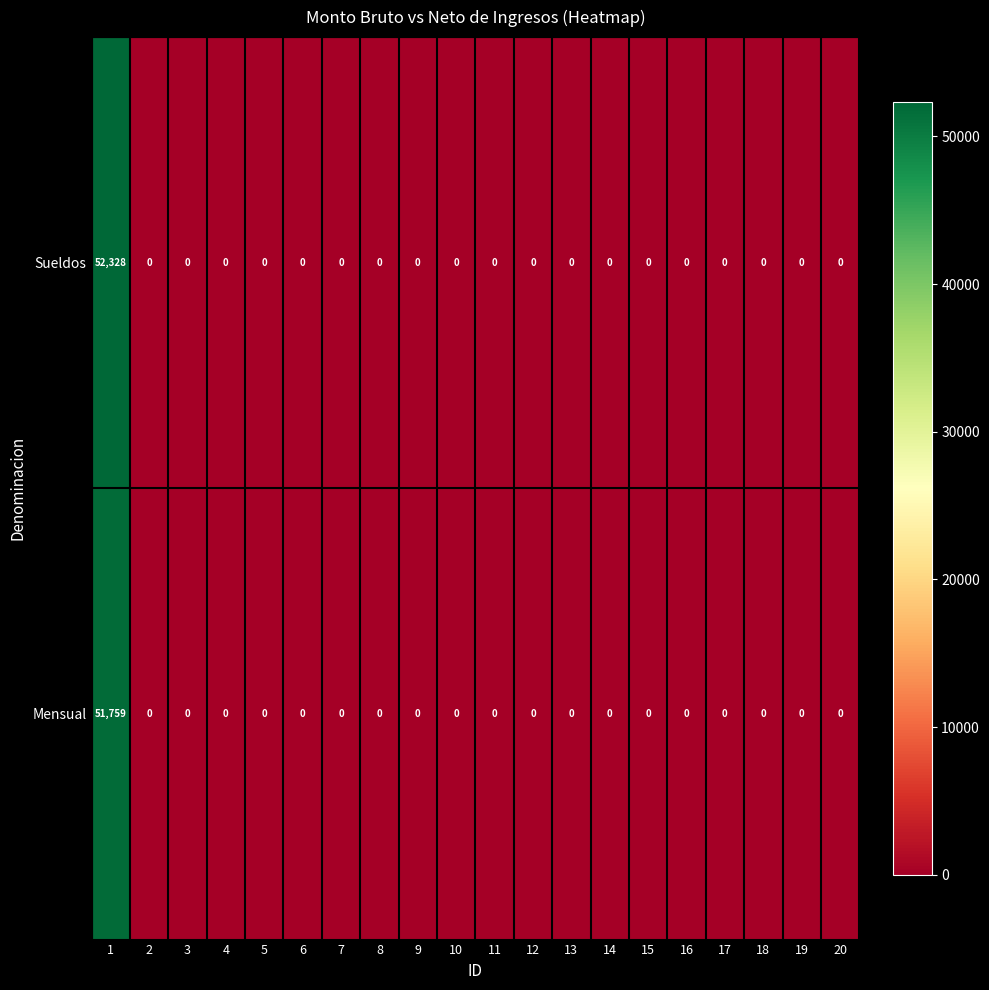

True or false: Sueldos has a value of -19528 at 10.

False